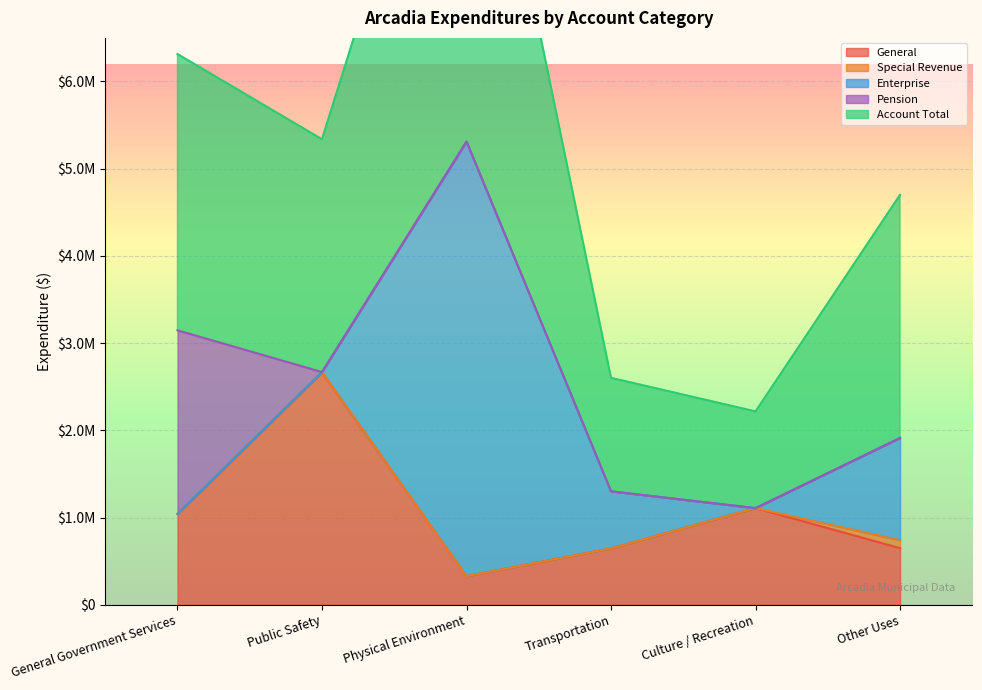

List the series in order of their peak value, lowest first.

Special Revenue, Pension, General, Enterprise, Account Total